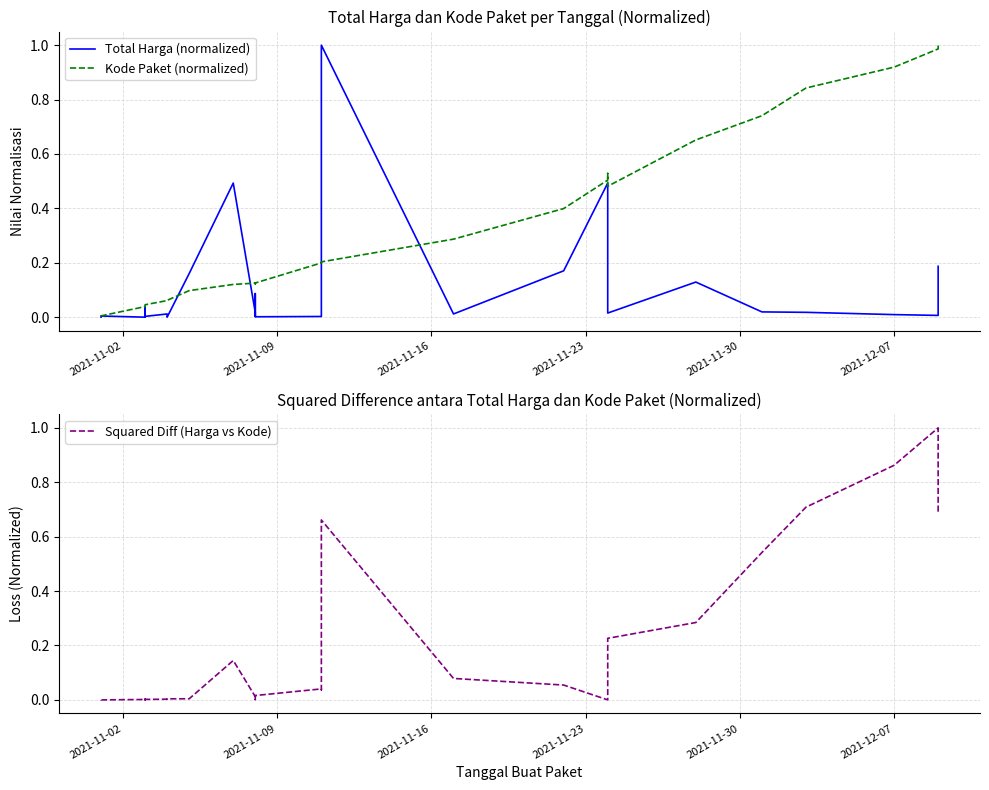

Rank the series by their average value, from highest to lowest.

Kode Paket (normalized), Squared Diff (Harga vs Kode), Total Harga (normalized)